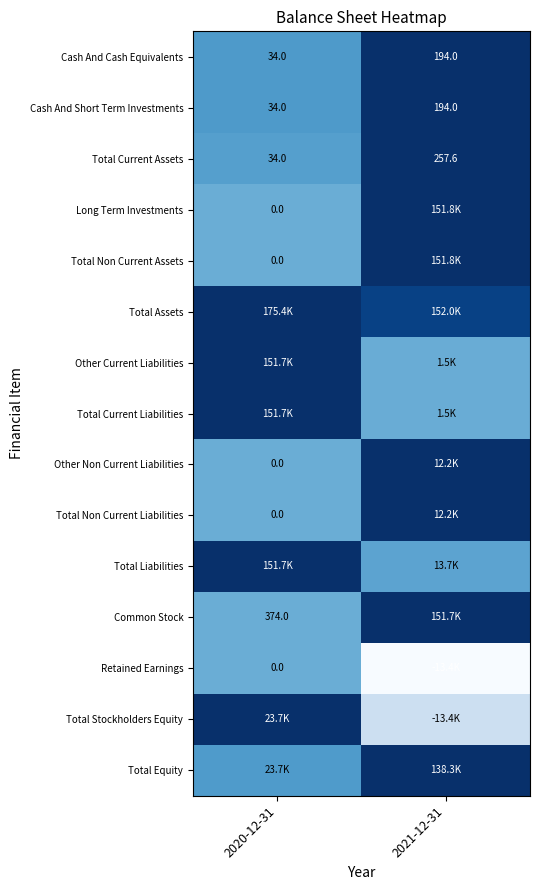

Is the value of Total Non Current Assets at 2020-12-31 greater than the value of Common Stock at 2020-12-31?

No